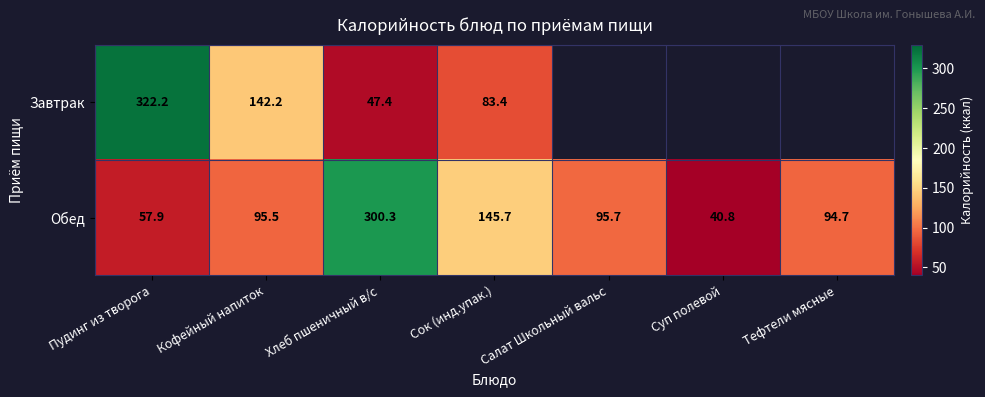

The value of Обед at Тефтели мясные is 33.0. True or false?

False